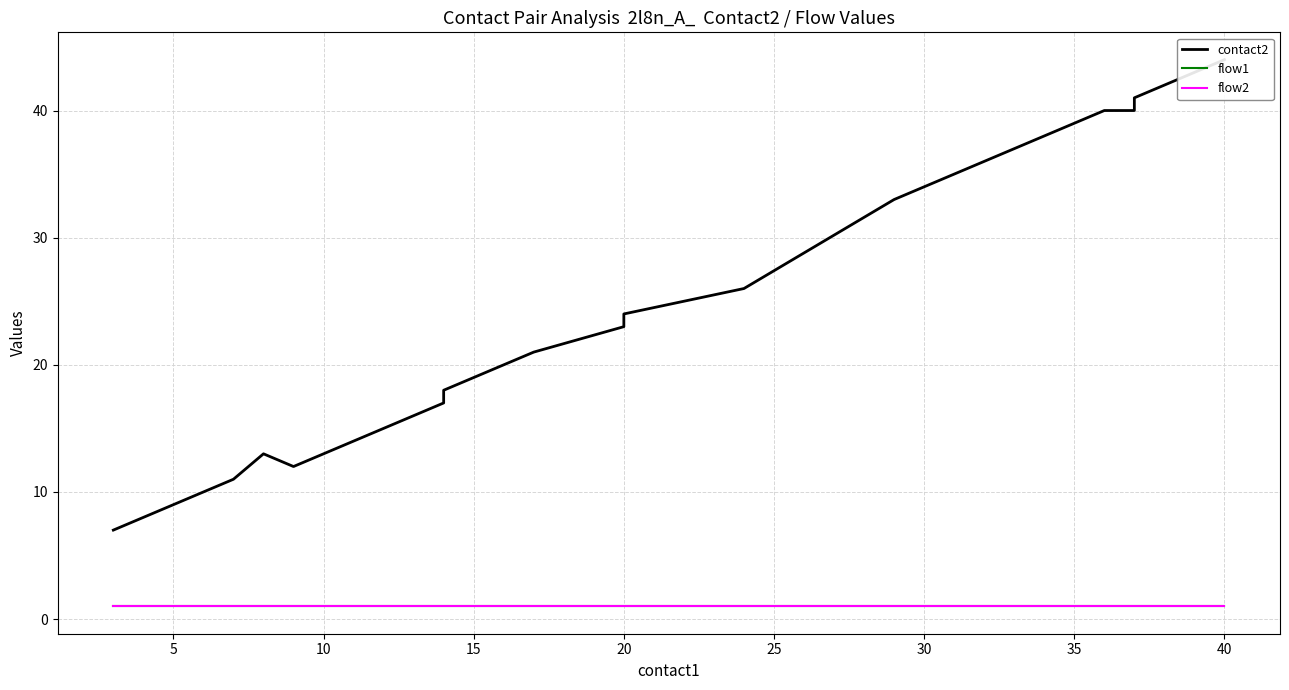

The value of flow2 at 40 is 1. True or false?

False